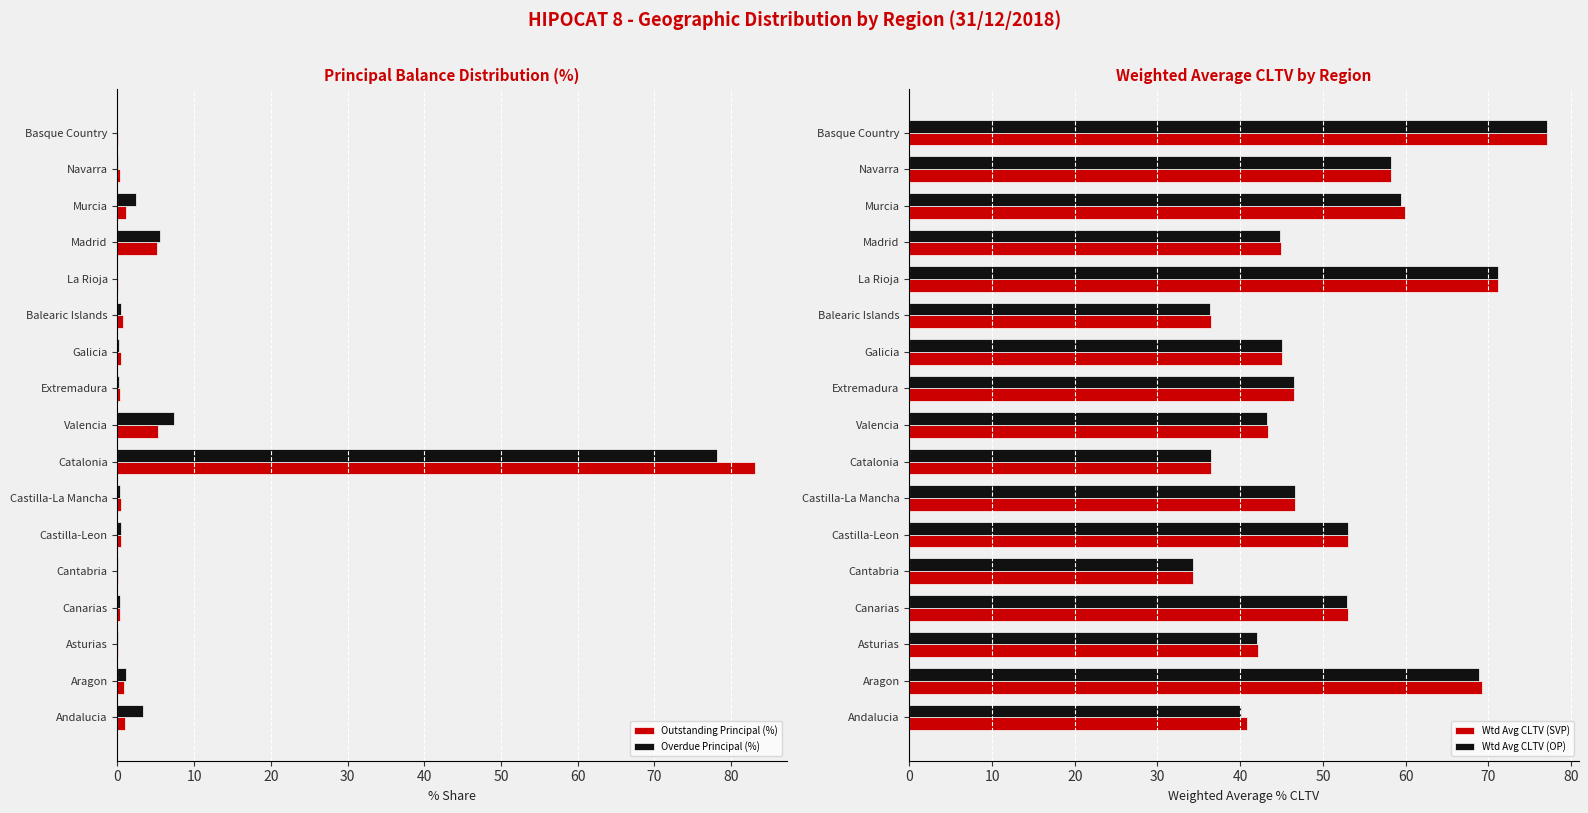

What is the highest value of the Overdue Principal (%) series?

78.2